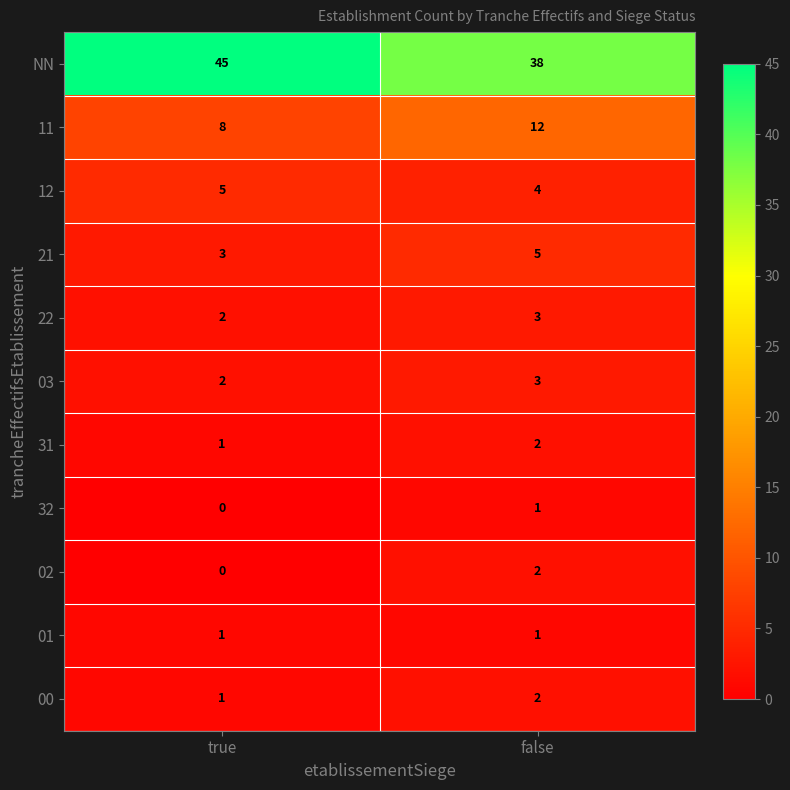

Rank the categories by 31 value from lowest to highest.

true, false